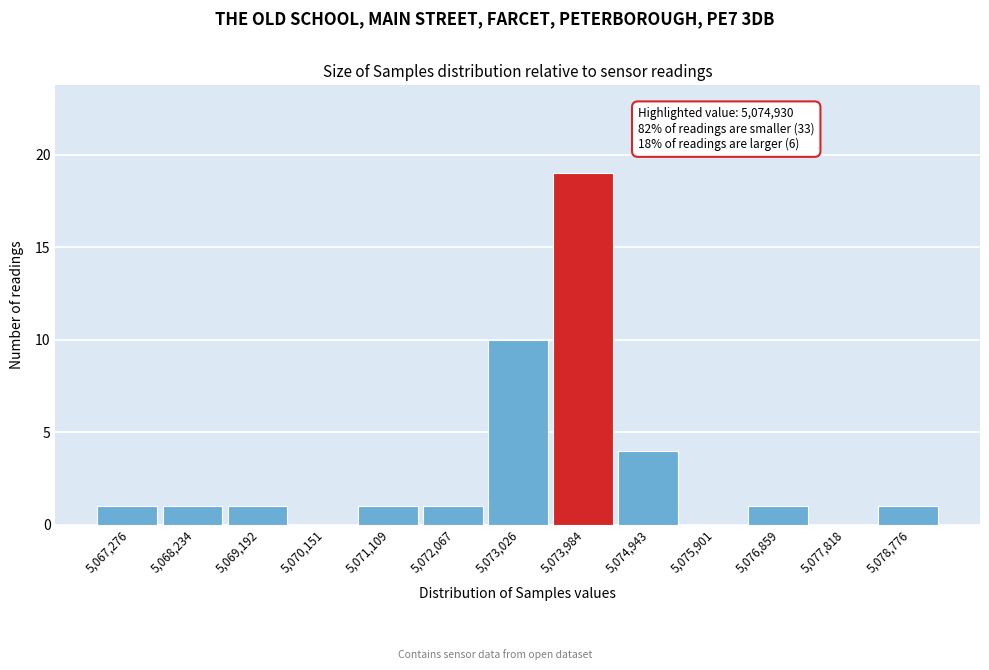

Reading left to right, extract all data points from this chart.

5,067,276=1	5,068,234=1	5,069,192=1	5,070,151=0	5,071,109=1	5,072,067=1	5,073,026=10	5,073,984=19	5,074,943=4	5,075,901=0	5,076,859=1	5,077,818=0	5,078,776=1